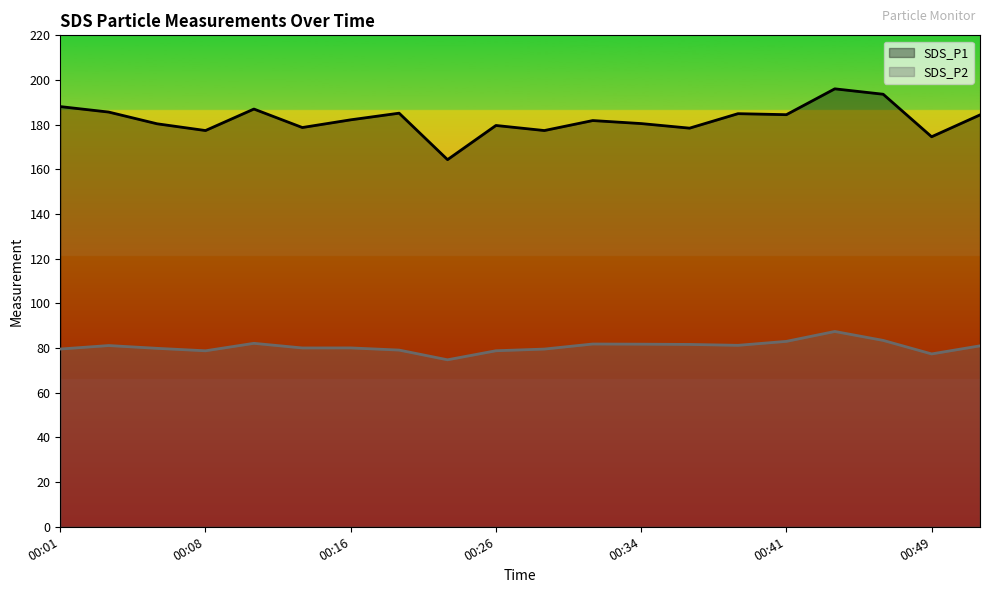

Reading left to right, what are all the values shown in this chart?

SDS_P1: 00:01=188.1	00:03=185.7	00:06=180.4	00:08=177.4	00:11=187.0	00:13=178.7	00:16=182.2	00:19=185.2	00:24=164.3	00:26=179.7	00:29=177.4	00:31=181.8	00:34=180.5	00:36=178.4	00:39=184.9	00:41=184.5	00:44=196.1	00:46=193.6	00:49=174.6	00:51=184.4
SDS_P2: 00:01=79.6	00:03=81.1	00:06=79.9	00:08=78.8	00:11=82.1	00:13=80.0	00:16=80.1	00:19=79.1	00:24=74.8	00:26=78.8	00:29=79.5	00:31=81.8	00:34=81.8	00:36=81.6	00:39=81.2	00:41=83.0	00:44=87.4	00:46=83.4	00:49=77.4	00:51=81.0